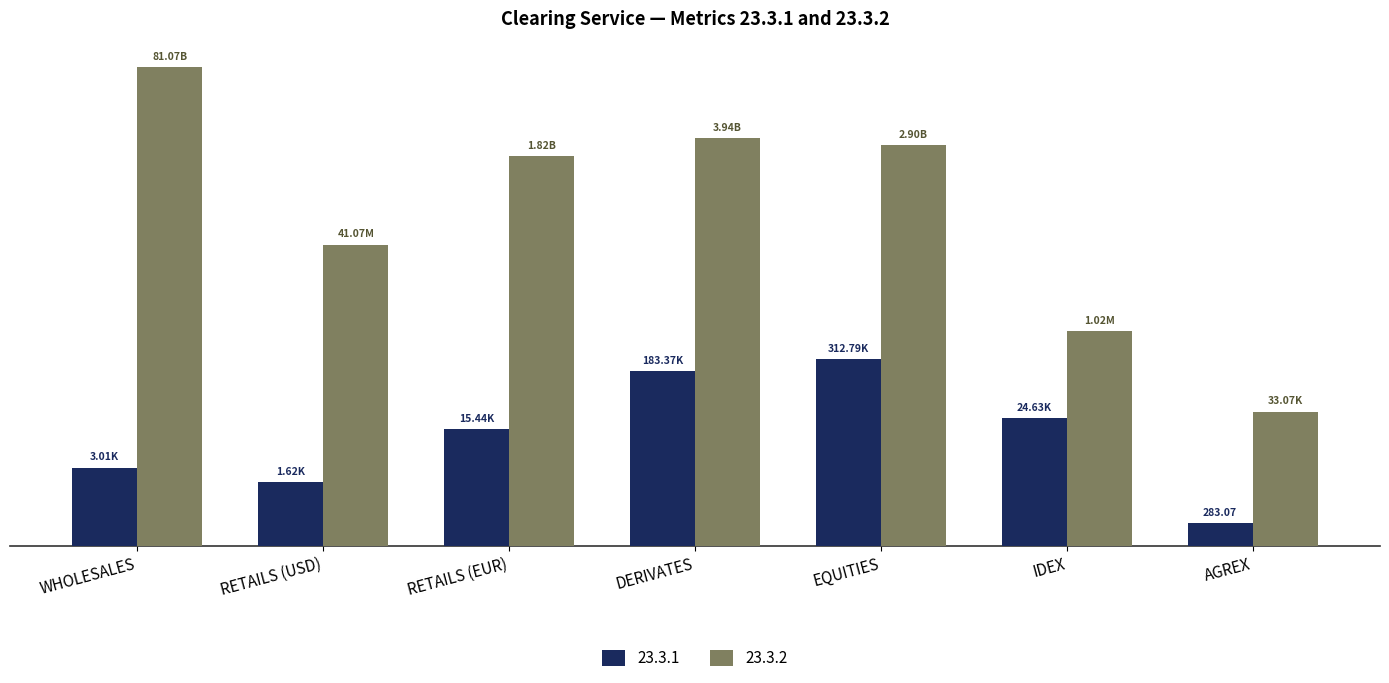

What is the sum of the 23.3.1 values at EQUITIES and AGREX?

313075.4